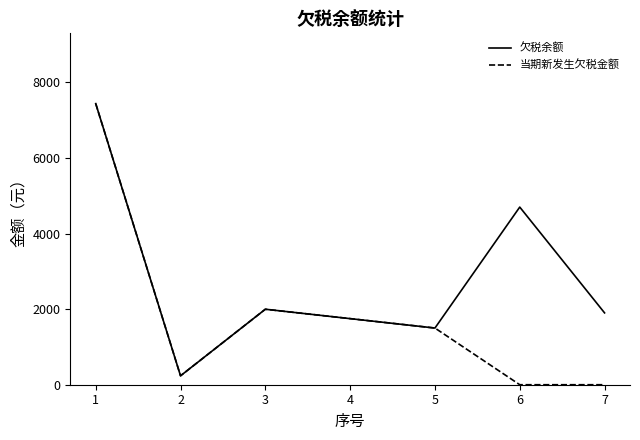

Is this an area chart (filled region under the line)?

No